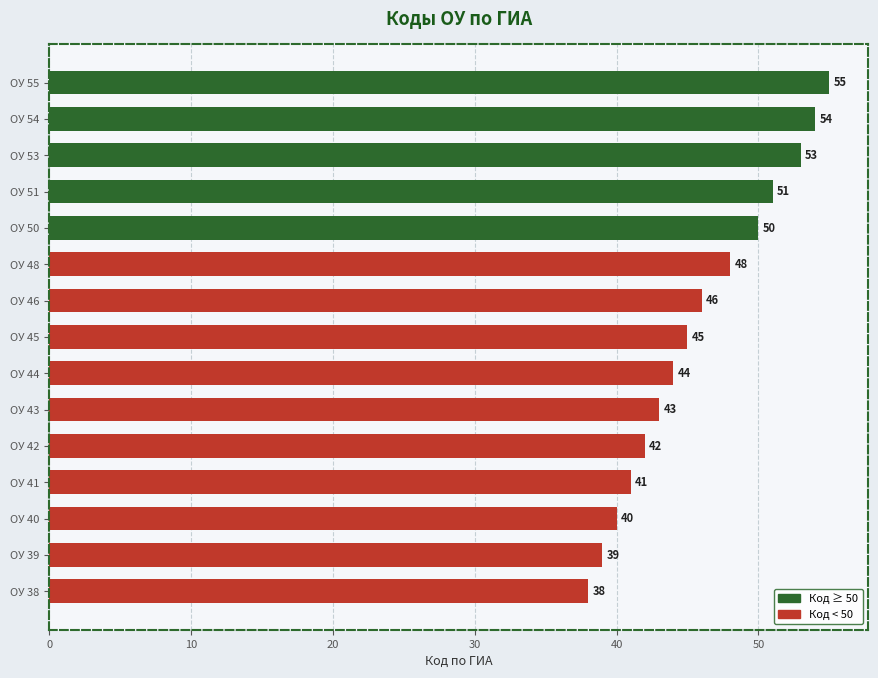

Rank the categories by value from highest to lowest.

ОУ 55, ОУ 54, ОУ 53, ОУ 51, ОУ 50, ОУ 48, ОУ 46, ОУ 45, ОУ 44, ОУ 43, ОУ 42, ОУ 41, ОУ 40, ОУ 39, ОУ 38